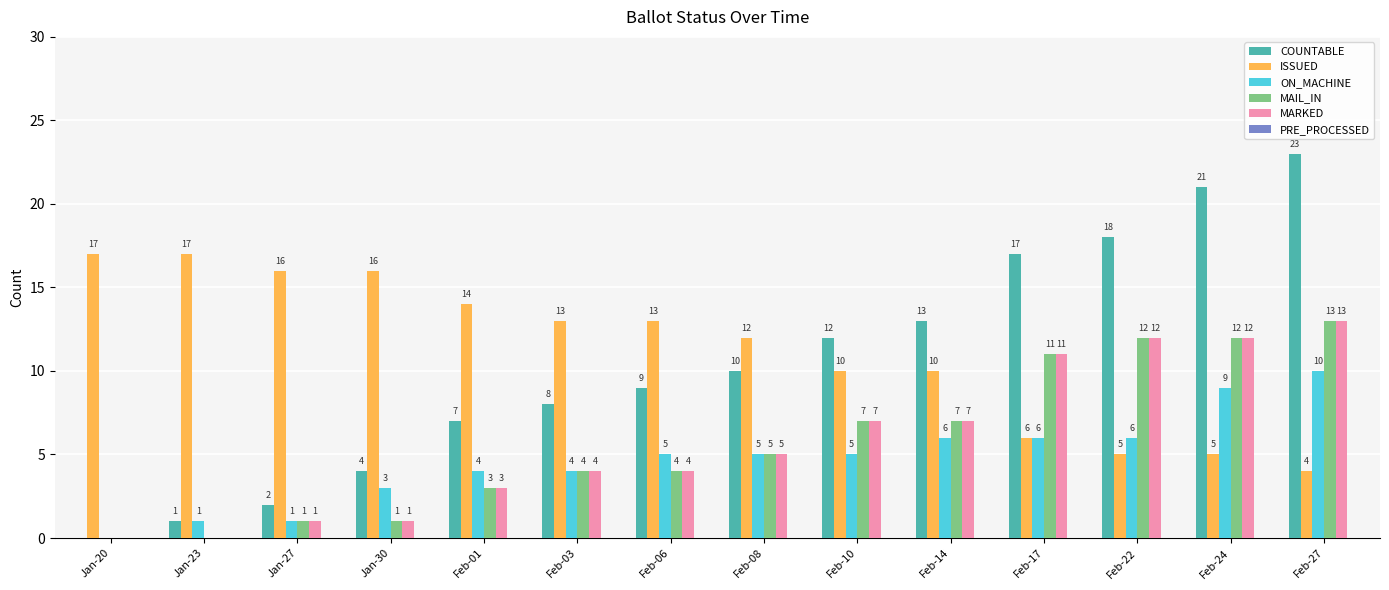

What is the sum of the MARKED values at Feb-10 and Feb-17?

18